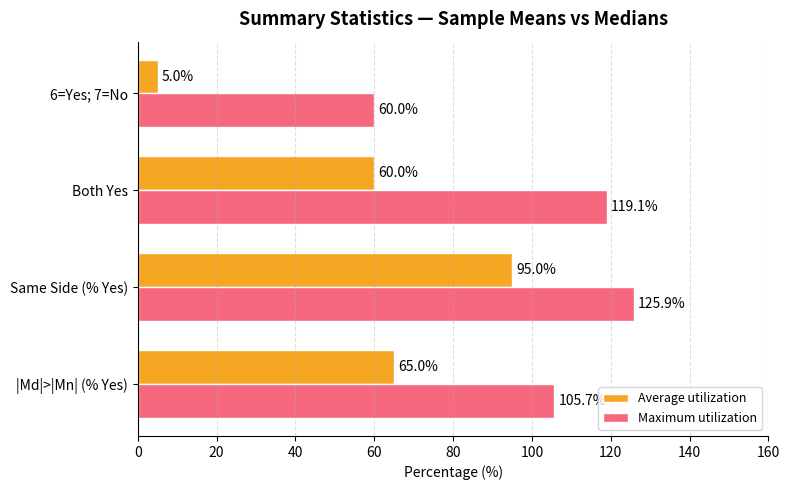

What is the sum of all Average utilization values?

225.0